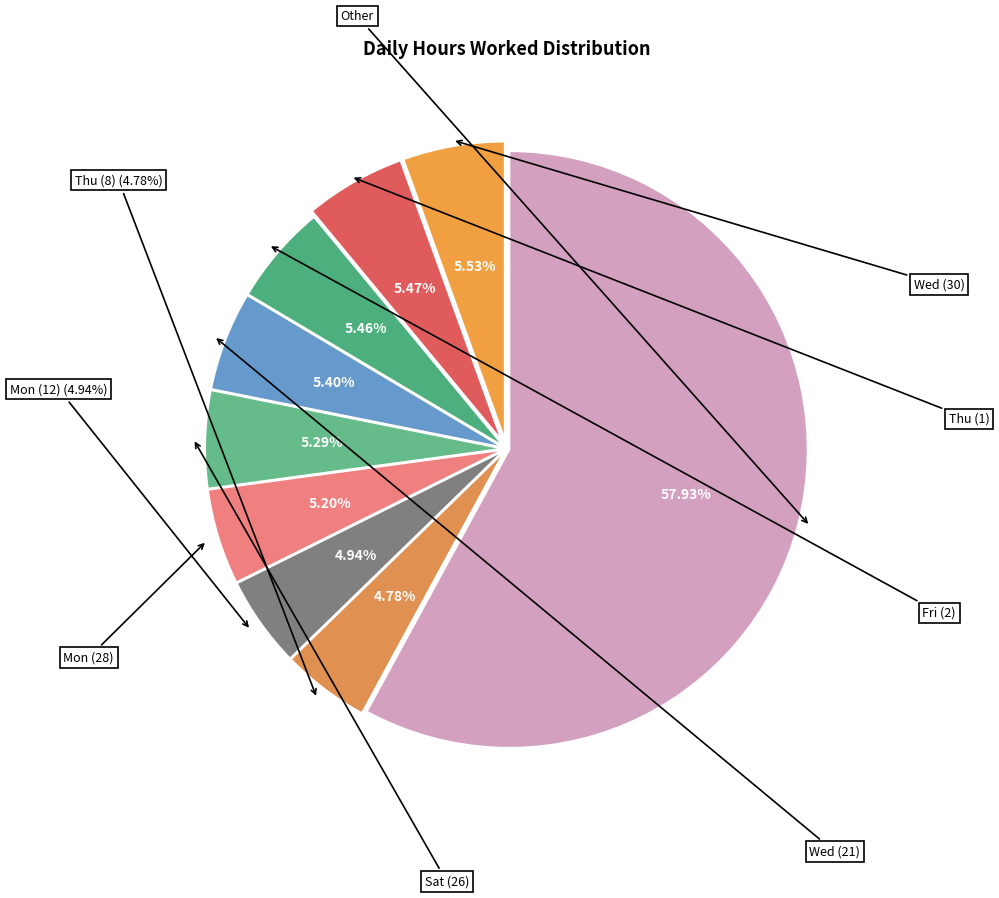

Does any single category account for the majority?

No